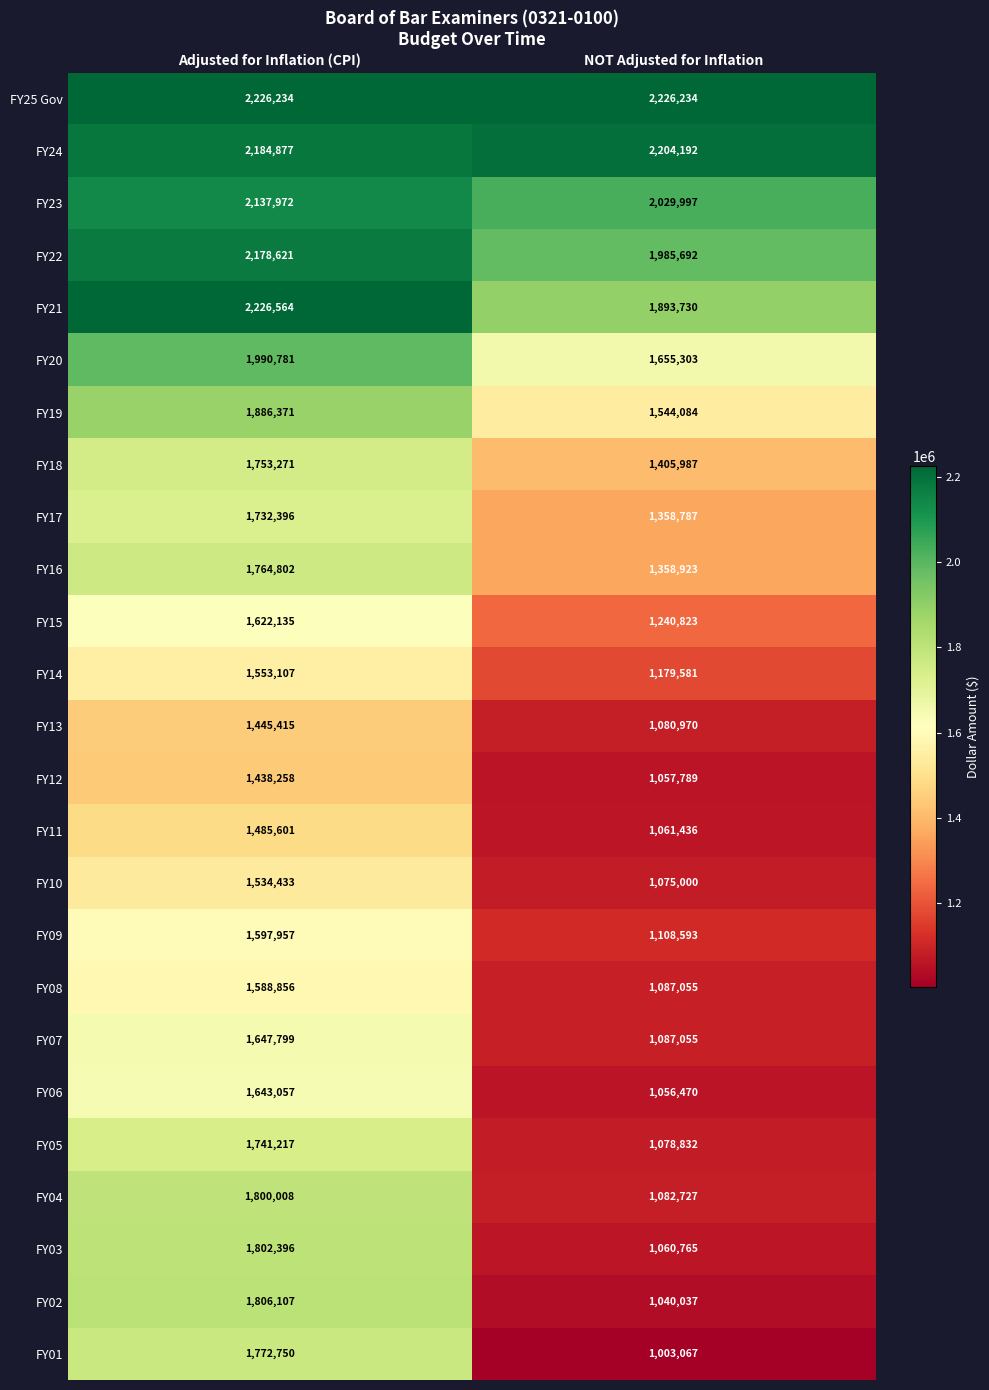

Read the FY23 value at NOT Adjusted for Inflation.

2029997